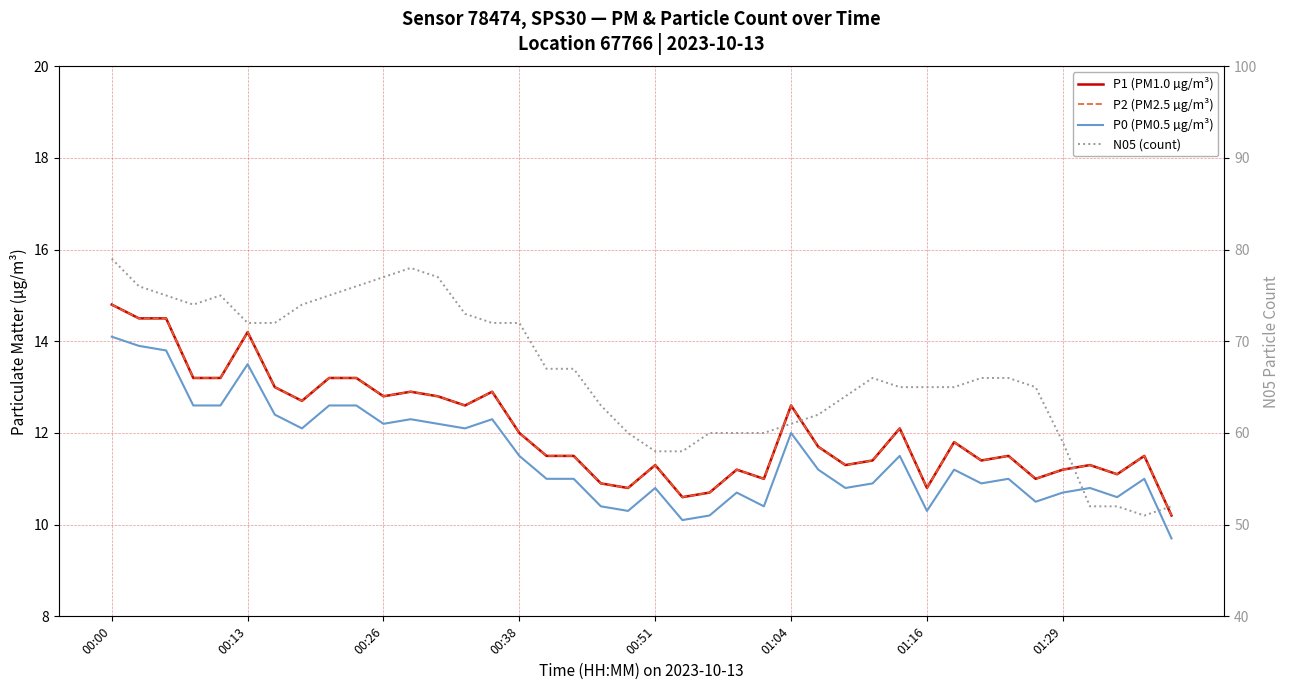

True or false: P0 (PM0.5 µg/m³) has a value of 10.1 at 21.

True